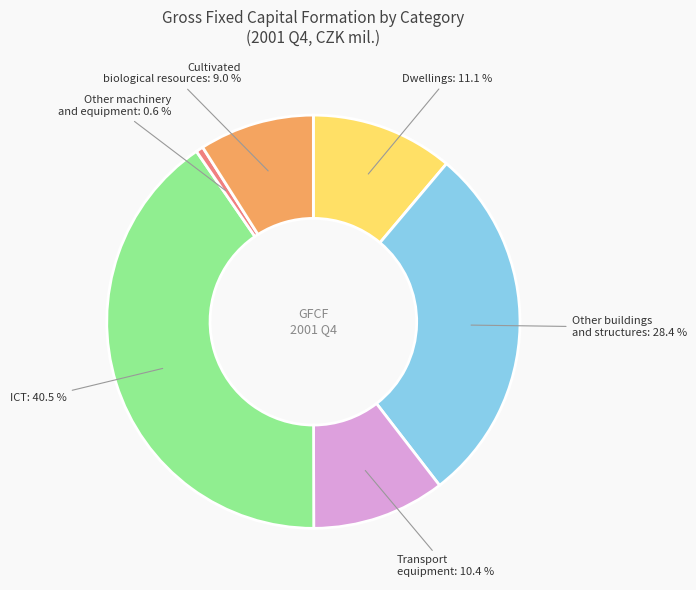

Between Other buildings and structures and Other machinery and equipment, which is larger?

Other buildings and structures